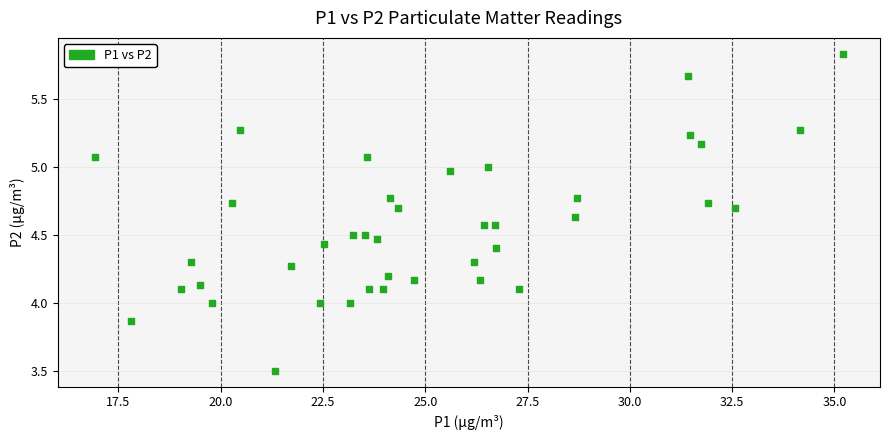

What is the range of X values (max minus min)?

18.3